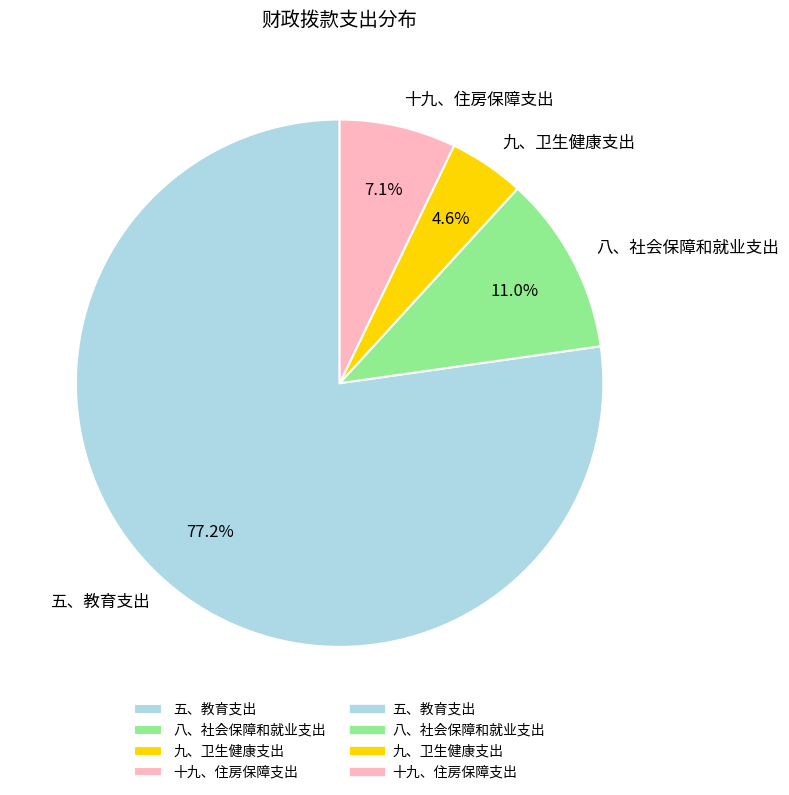

Count the number of slices in the pie.

4